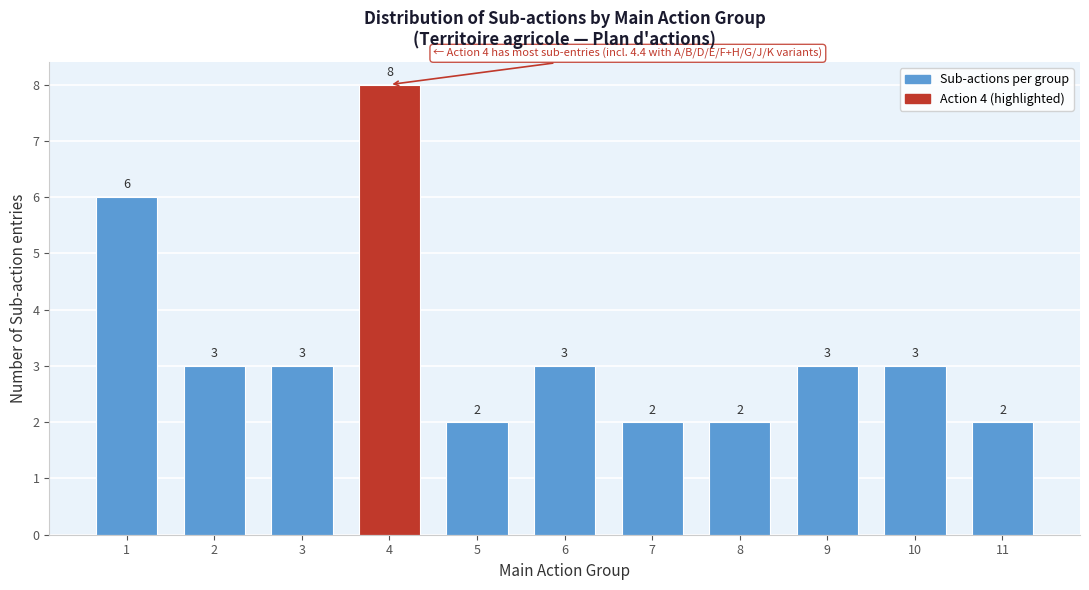

Reading left to right, extract all data points from this chart.

1=6	2=3	3=3	4=8	5=2	6=3	7=2	8=2	9=3	10=3	11=2